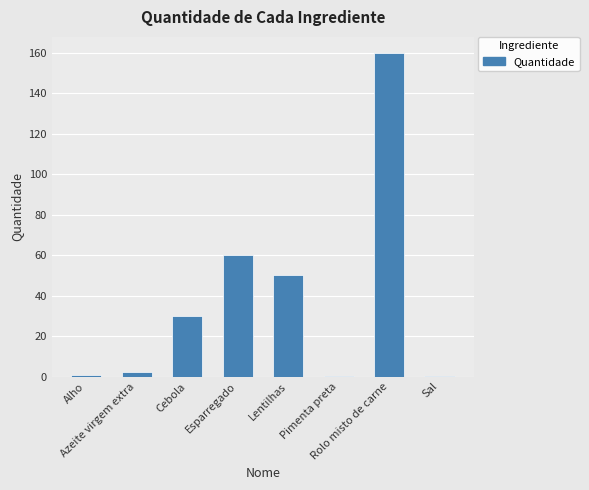

What is the greatest value displayed?

160.0